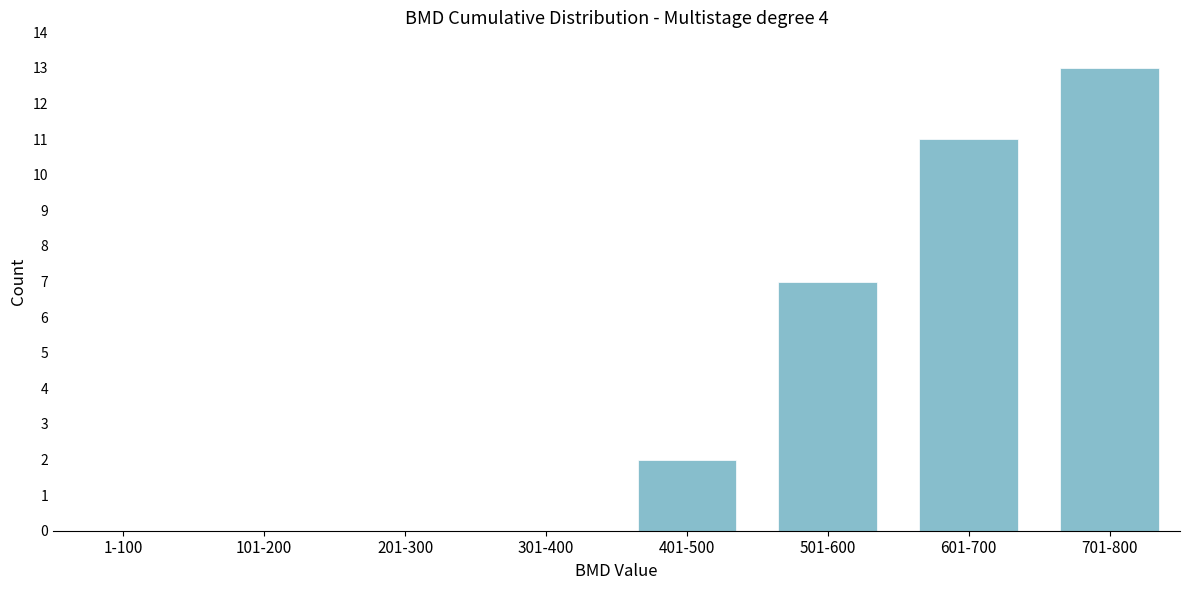

Reading left to right, extract all data points from this chart.

1-100=0	101-200=0	201-300=0	301-400=0	401-500=2	501-600=7	601-700=11	701-800=13